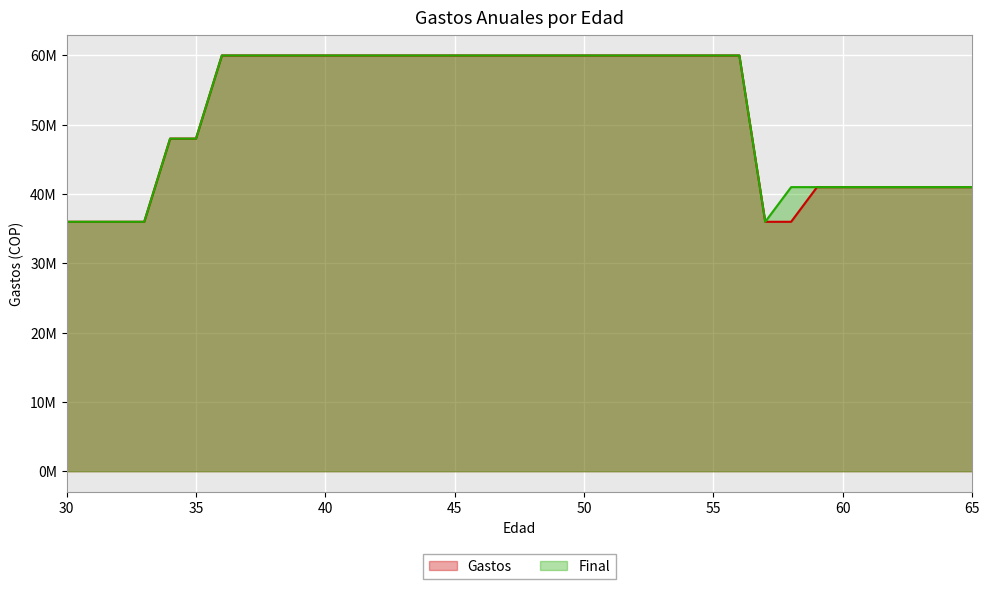

Which category has the highest value in the Gastos series?

36